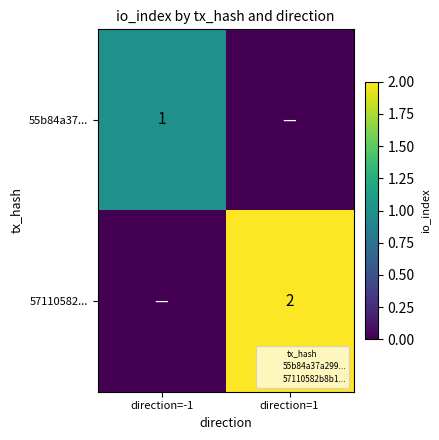

Between direction=1 and direction=-1, which is larger?

direction=-1